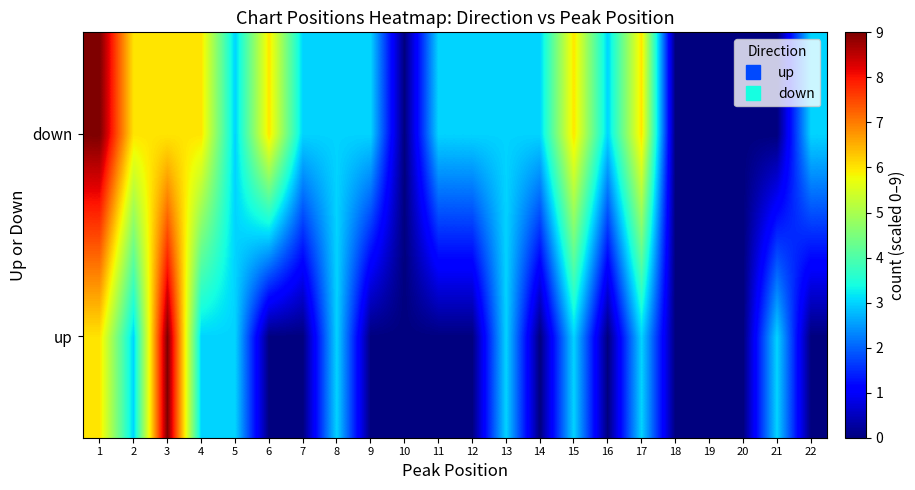

List the series in order of their peak value, lowest first.

up, down